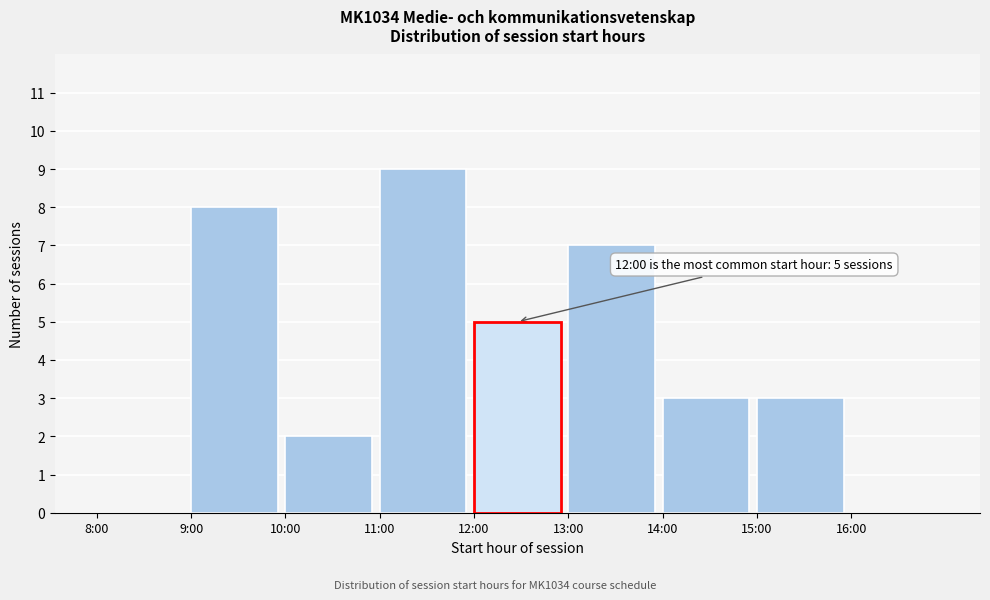

Reading right to left, list all the values displayed in this chart.

16:00=0	15:00=3	14:00=3	13:00=7	12:00=5	11:00=9	10:00=2	9:00=8	8:00=0